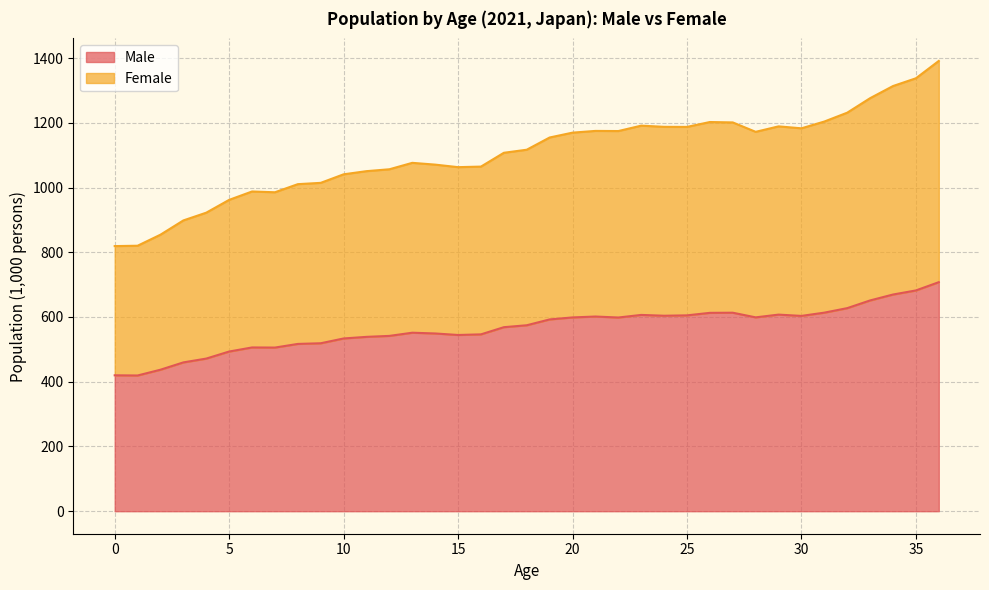

Reading left to right, what are all the values shown in this chart?

Male: 419.8	419.3	437.1	459.8	471.5	493.3	505.9	505.5	516.8	518.9	533.7	538.6	541.6	551.4	549.1	544.4	546.3	568.5	574.5	592.5	598.7	601.4	598.4	606.4	603.9	605.1	612.8	613.2	598.9	607.3	603.4	613.4	627.4	651.2	669.4	682.0	707.5
Female: 819.0	820.2	854.3	898.4	922.3	961.9	987.7	985.3	1010.4	1014.4	1040.8	1050.5	1056.4	1076.3	1070.7	1062.9	1064.6	1107.3	1116.8	1154.5	1169.5	1174.9	1174.5	1191.1	1187.5	1187.2	1202.3	1201.1	1172.0	1188.9	1182.9	1203.8	1231.2	1276.0	1313.5	1337.5	1391.1